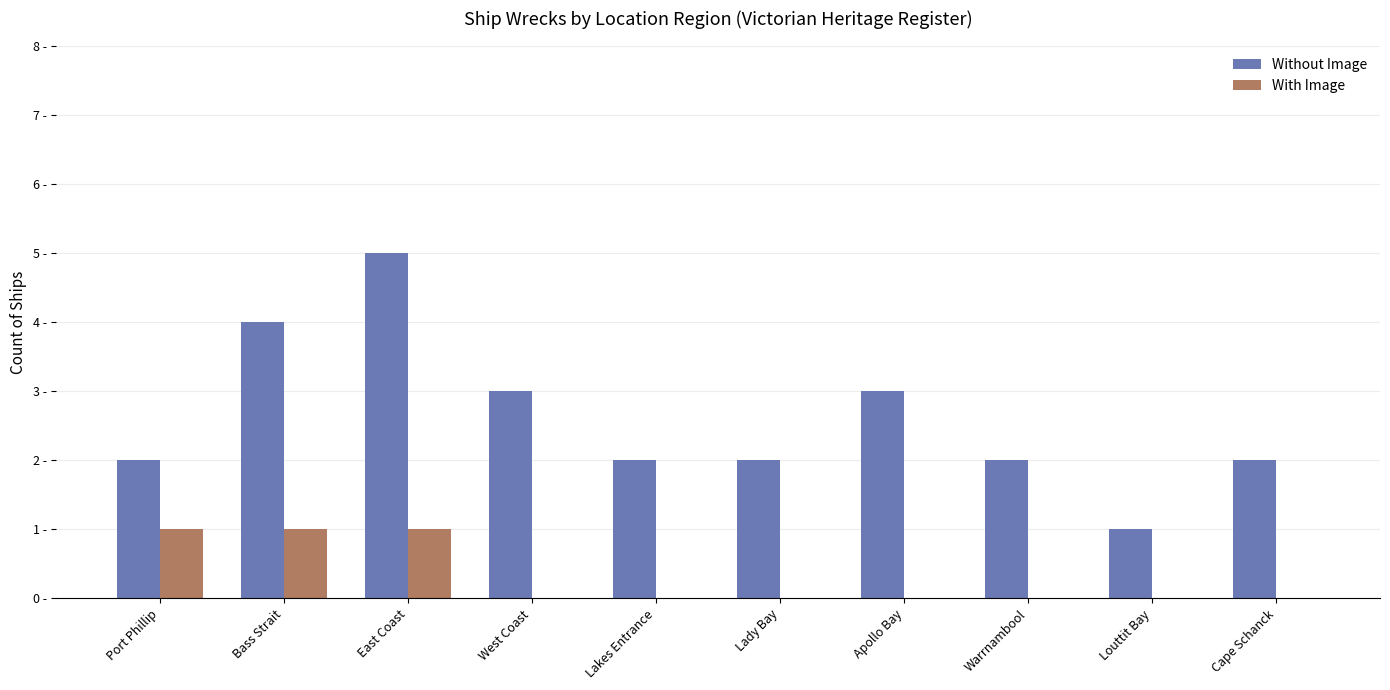

Which has a higher value, West Coast or Lady Bay?

West Coast